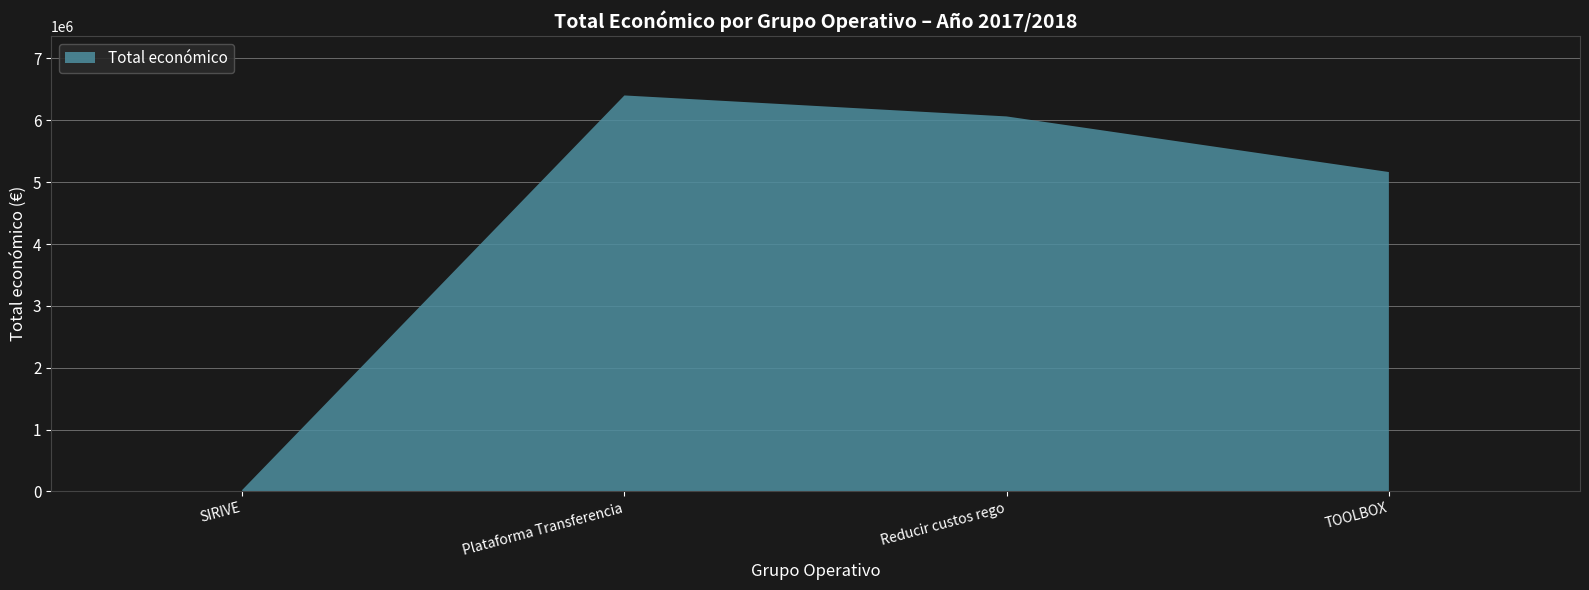

Reading right to left, extract all data points from this chart.

TOOLBOX=5163335	Reducir custos rego=6062169	Plataforma Transferencia=6401275	SIRIVE=24017